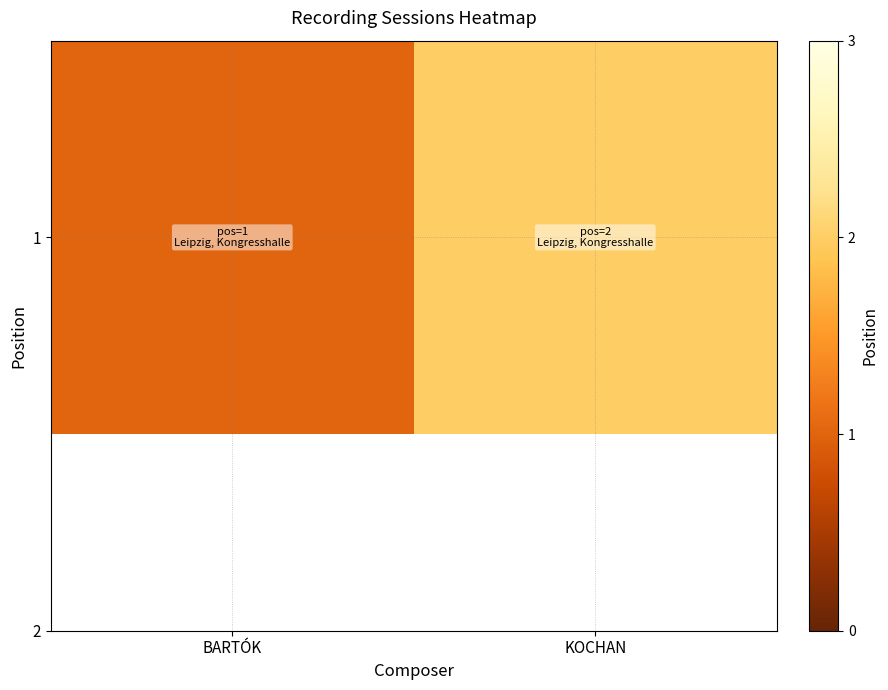

True or false: the data shows 3 at KOCHAN.

False